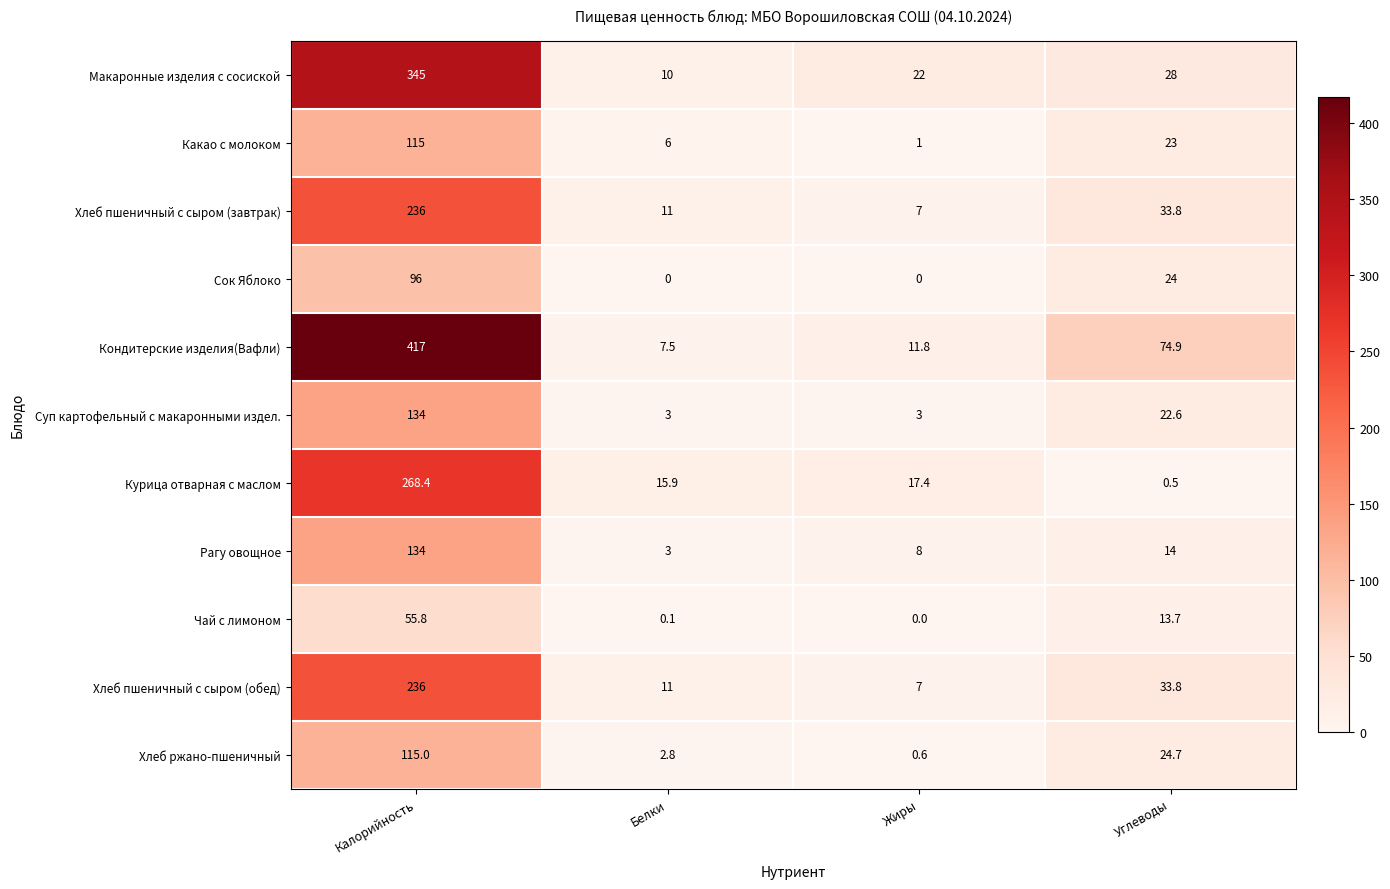

At which category is the sum across all series the highest?

Калорийность